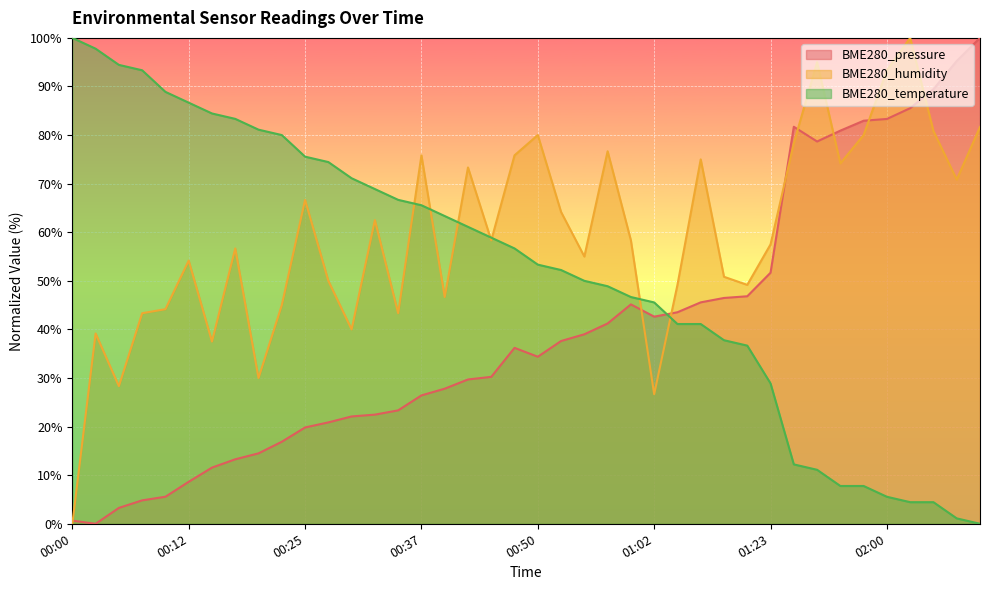

At which category is the sum across all series the highest?

02:03